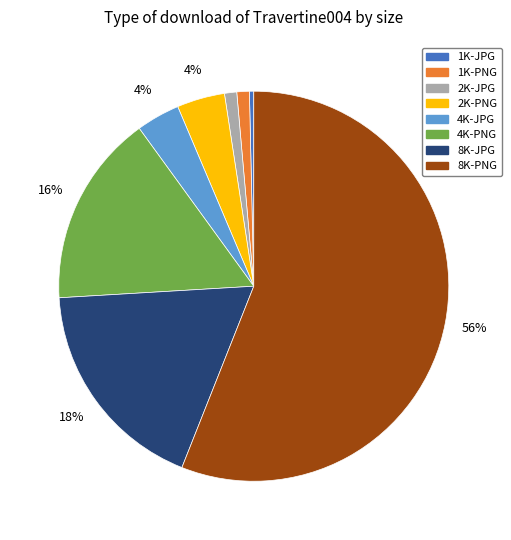

Combined, do 4K-PNG and 2K-JPG account for over 50%?

No